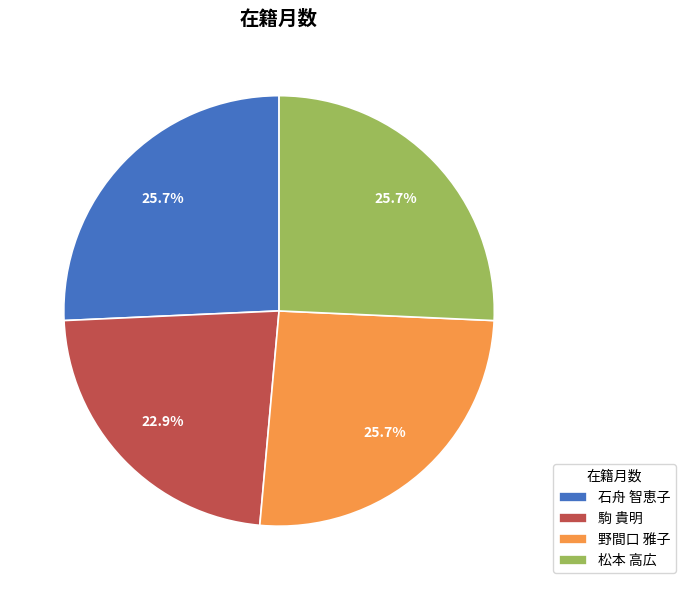

To the nearest percent, what percentage of the pie is 石舟 智恵子?

26%